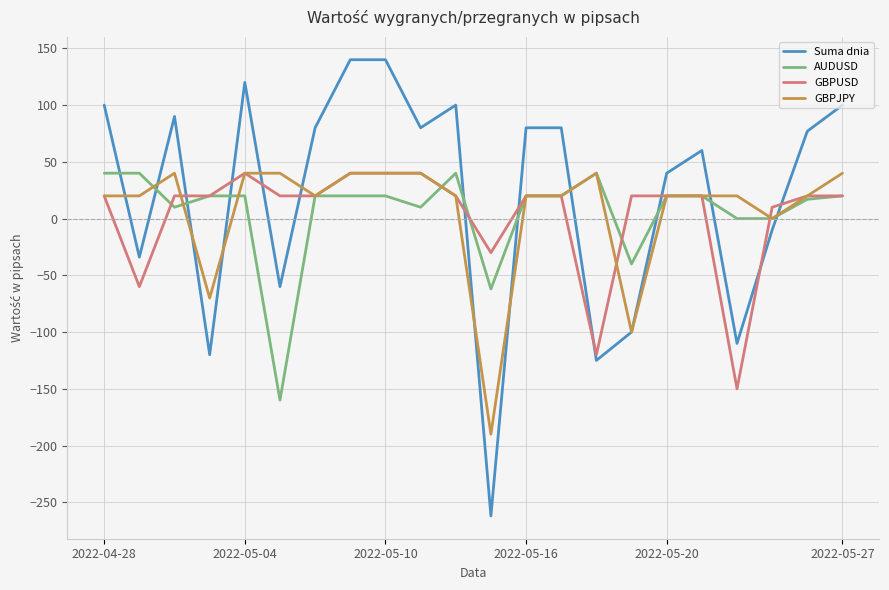

Which series has the largest range (max minus min)?

Suma dnia